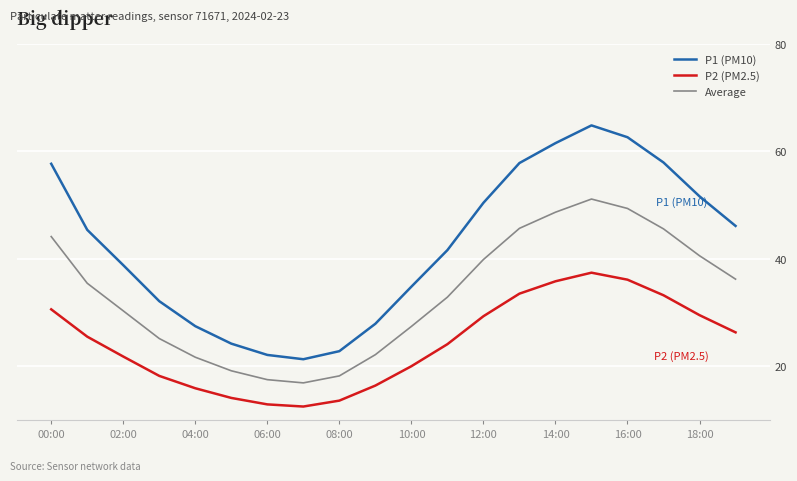

Rank the series by their maximum value, from highest to lowest.

P1 (PM10), Average, P2 (PM2.5)